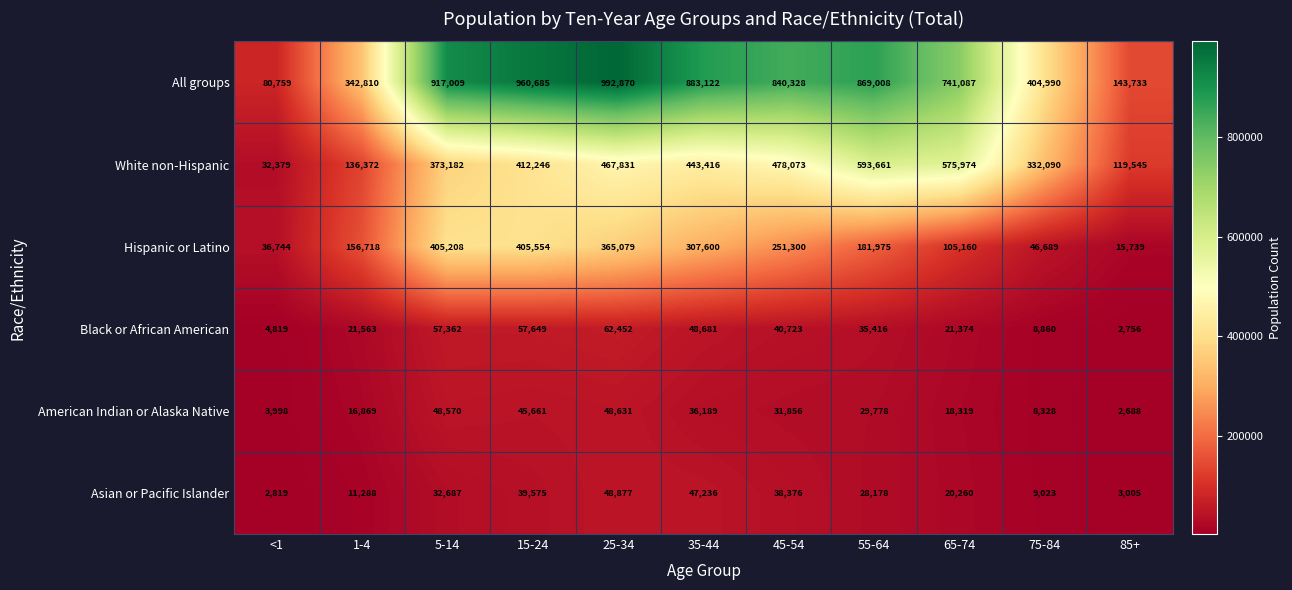

Which series has the largest total across all categories?

All groups